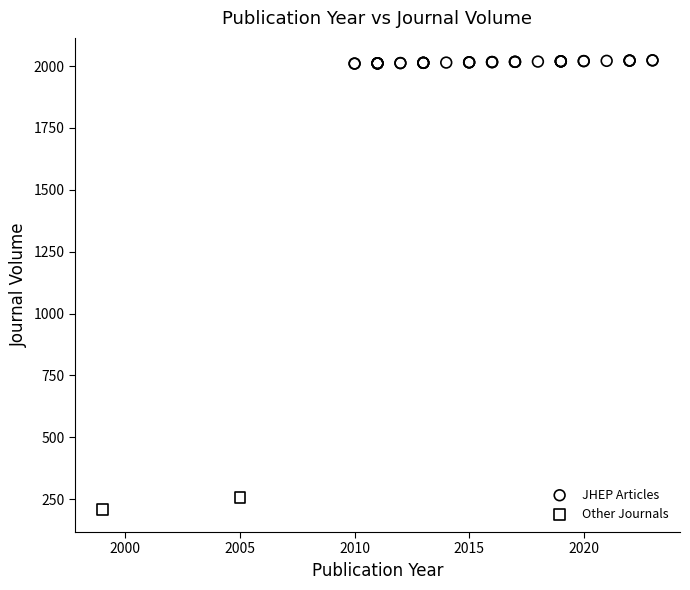

Which series reaches the maximum Y coordinate?

JHEP Articles